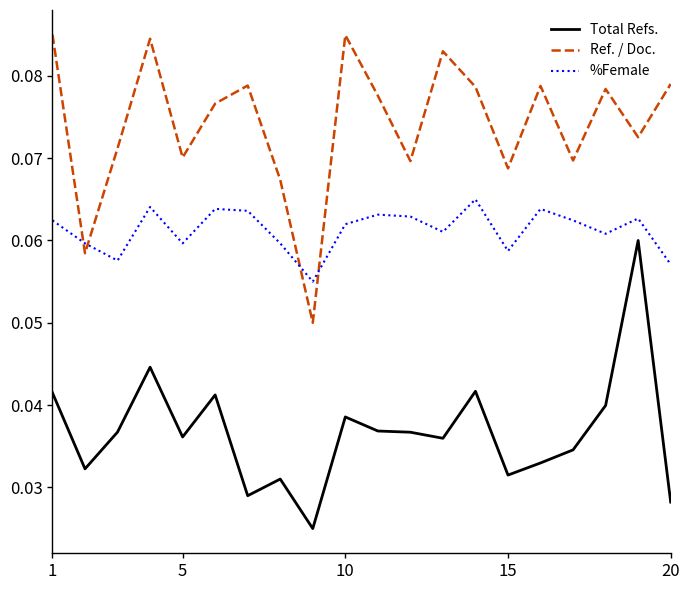

True or false: Ref. / Doc. and %Female cross at least once.

True